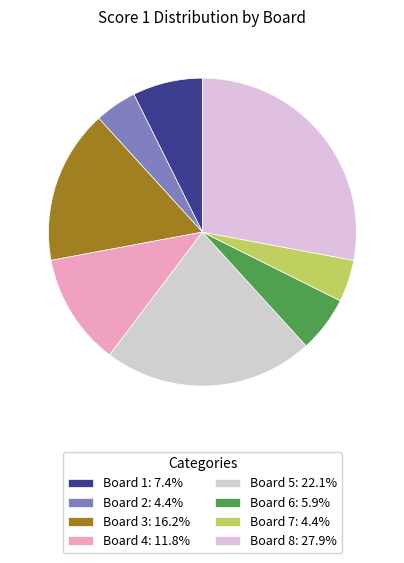

What is the ratio of the value at Board 7 to the value at Board 5?

0.2